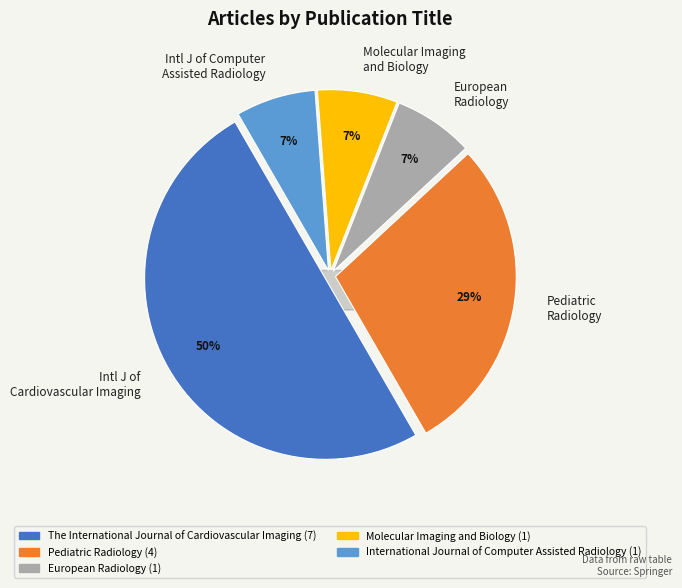

To the nearest percent, what is the difference between the largest and smallest slice percentages?

43%